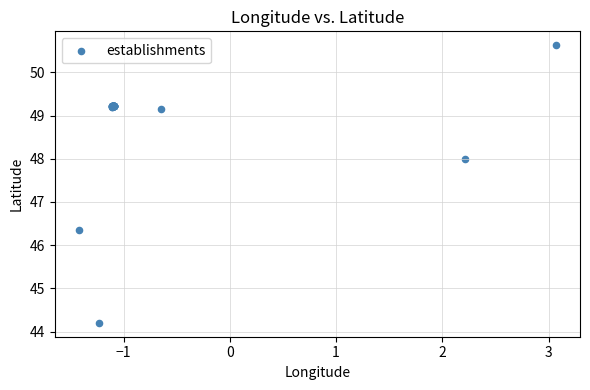

What Y value in the scatter plot is closest to 47?

46.4